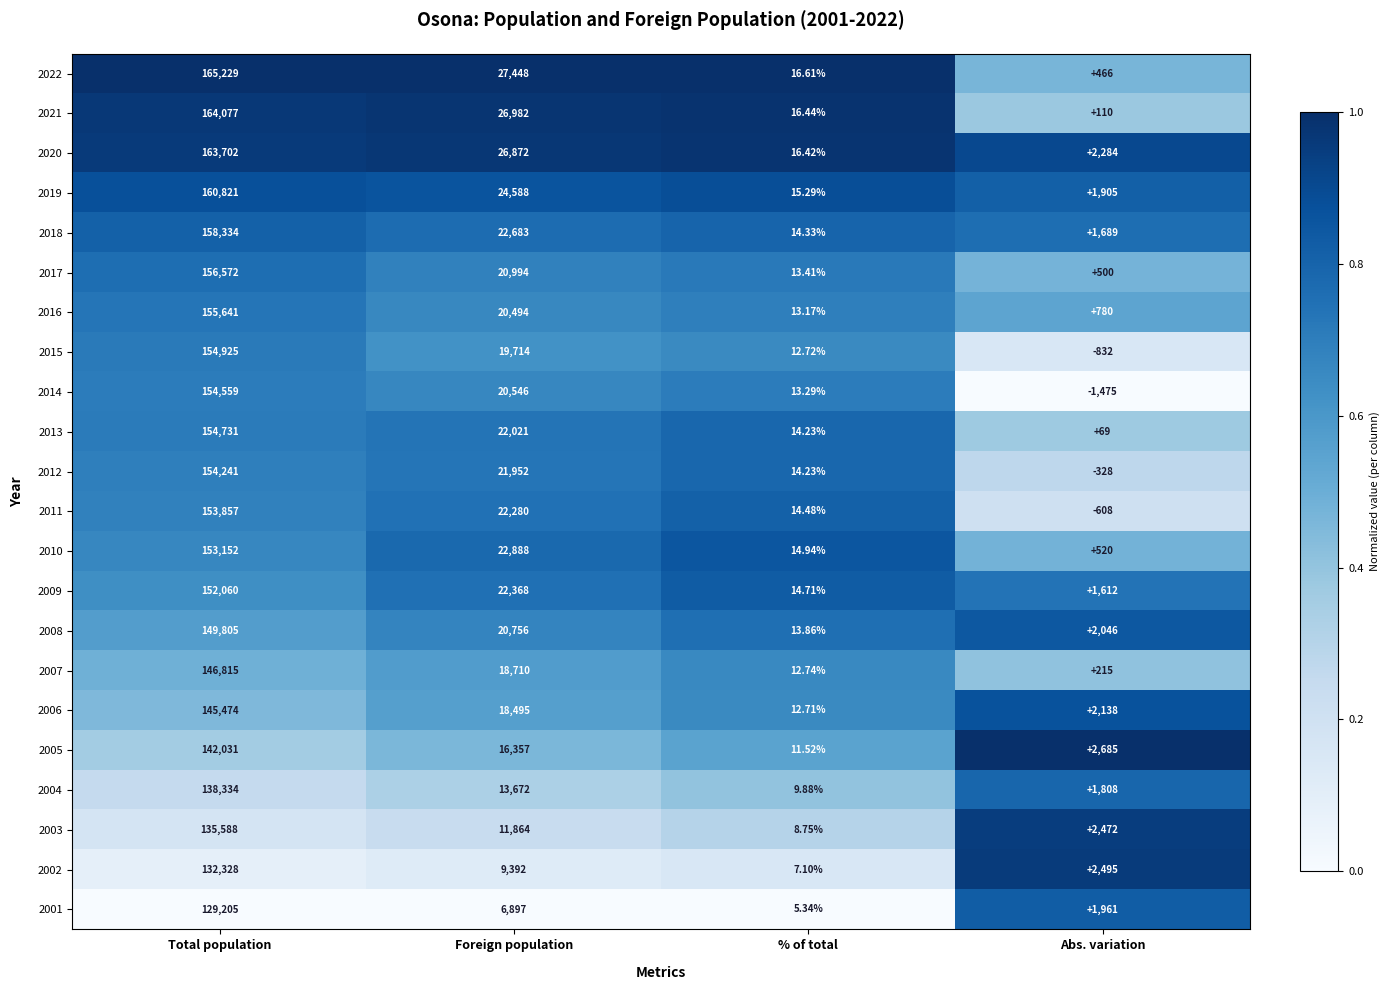

At which label does 2007 reach its peak?

Total population